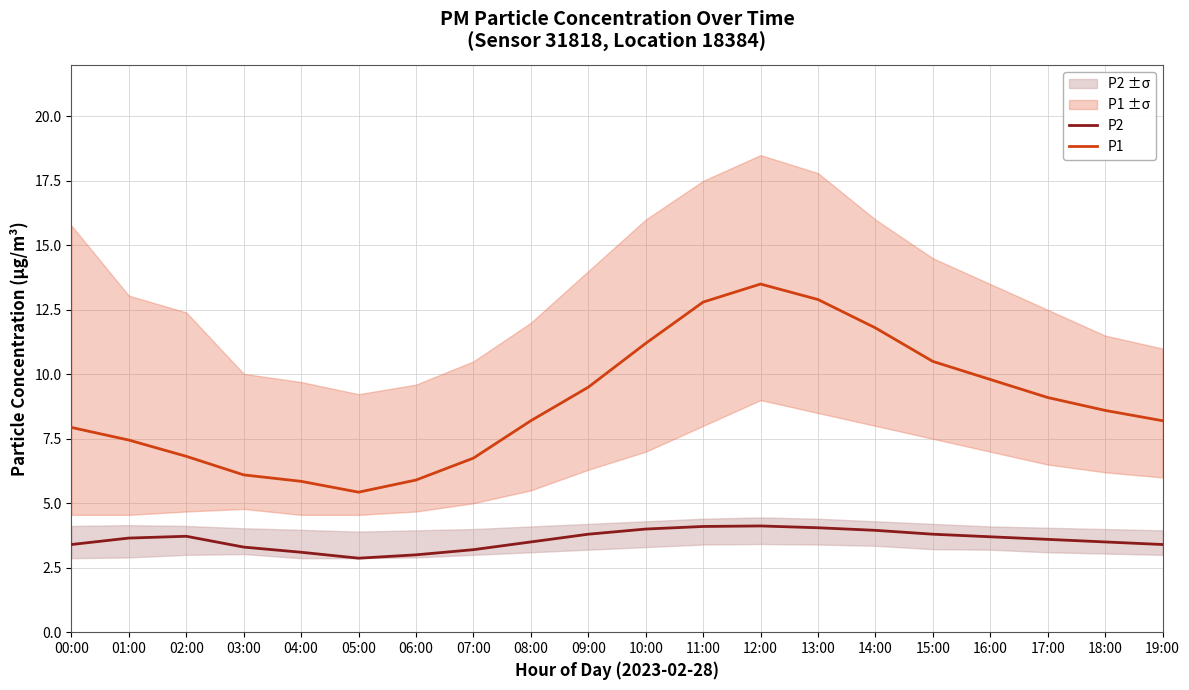

Rank the categories by P1 value from highest to lowest.

12:00, 13:00, 11:00, 14:00, 10:00, 15:00, 16:00, 09:00, 17:00, 18:00, 08:00, 19:00, 00:00, 01:00, 02:00, 07:00, 03:00, 06:00, 04:00, 05:00